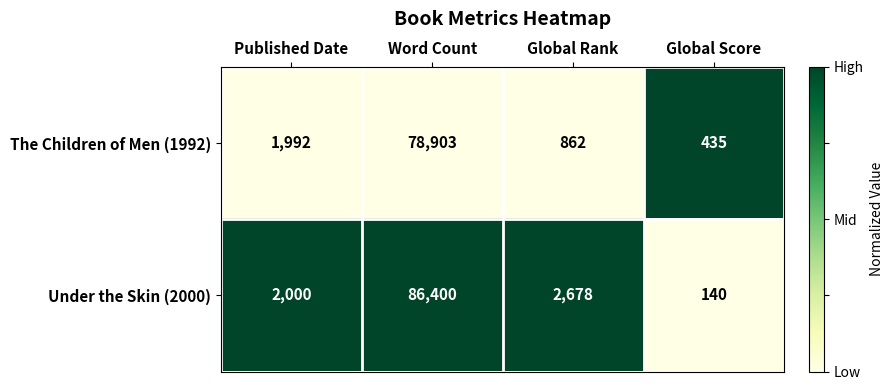

What is the maximum value shown in the chart?

86400